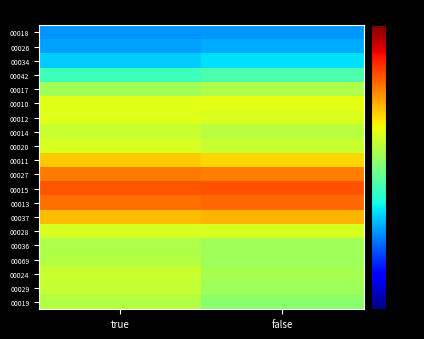

Rank the series by their maximum value, from highest to lowest.

00015, 00013, 00027, 00037, 00011, 00010, 00012, 00028, 00020, 00024, 00014, 00029, 00019, 00069, 00036, 00017, 00042, 00034, 00026, 00018